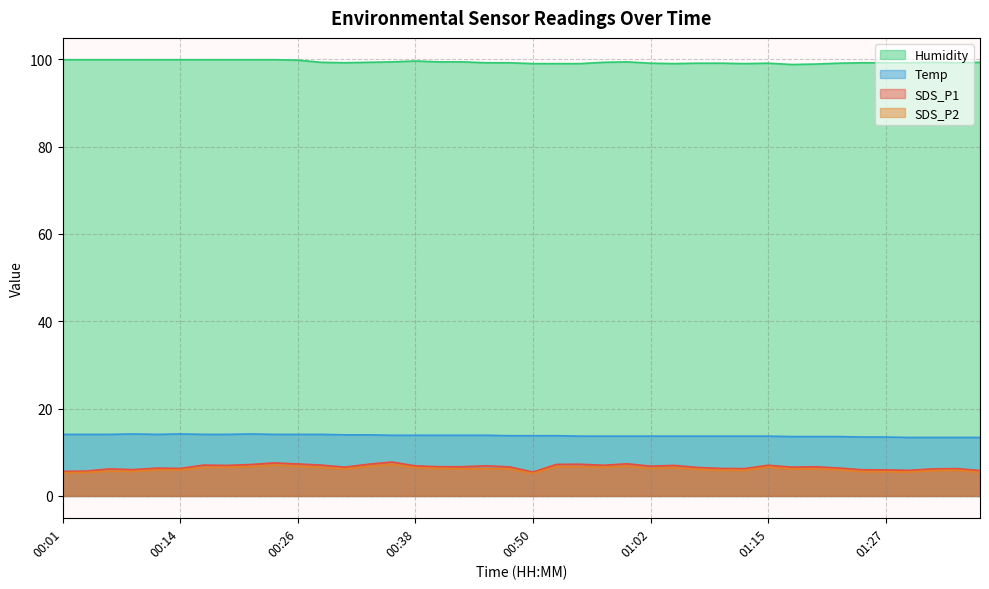

Rank the categories by Humidity value from lowest to highest.

01:17, 01:20, 00:50, 00:53, 00:55, 01:05, 01:12, 01:02, 01:07, 01:10, 01:15, 01:22, 00:31, 00:45, 00:48, 01:24, 01:27, 01:29, 01:34, 00:28, 00:33, 00:57, 01:32, 01:37, 00:36, 00:40, 00:43, 01:00, 00:38, 00:26, 00:01, 00:04, 00:06, 00:09, 00:11, 00:14, 00:16, 00:18, 00:21, 00:23